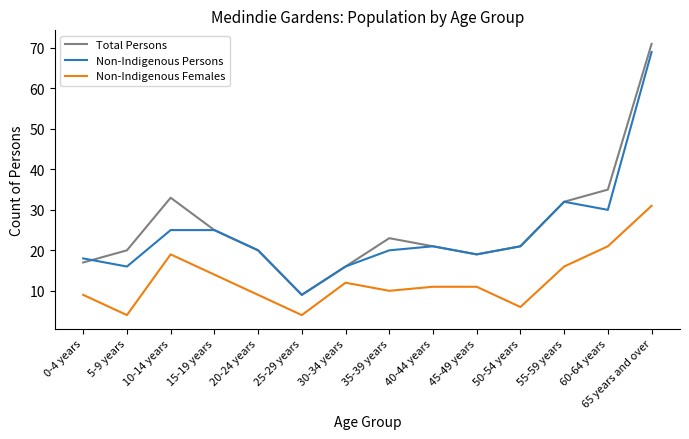

Is this an area chart (filled region under the line)?

No